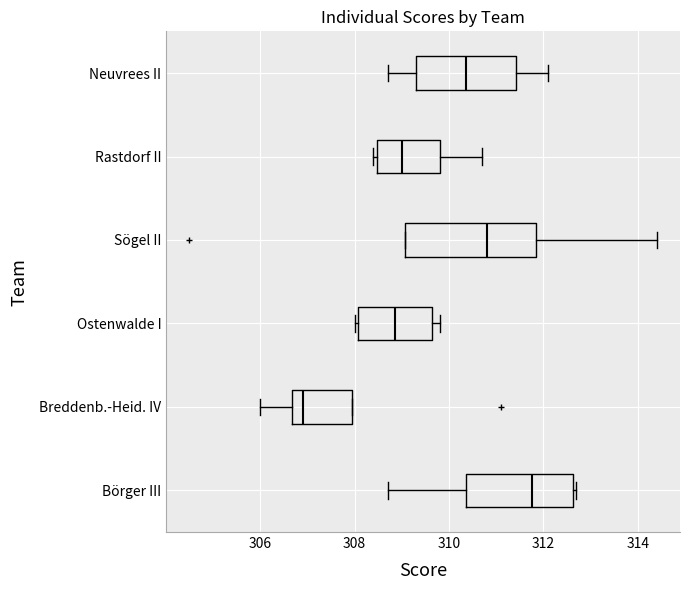

Which box has the furthest to the left median line?

Breddenb.-Heid. IV